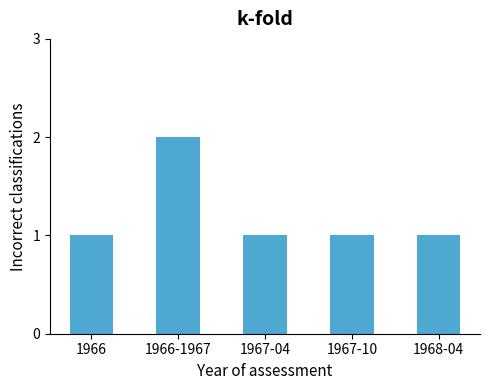

The value at 1966-1967 is 2. True or false?

True